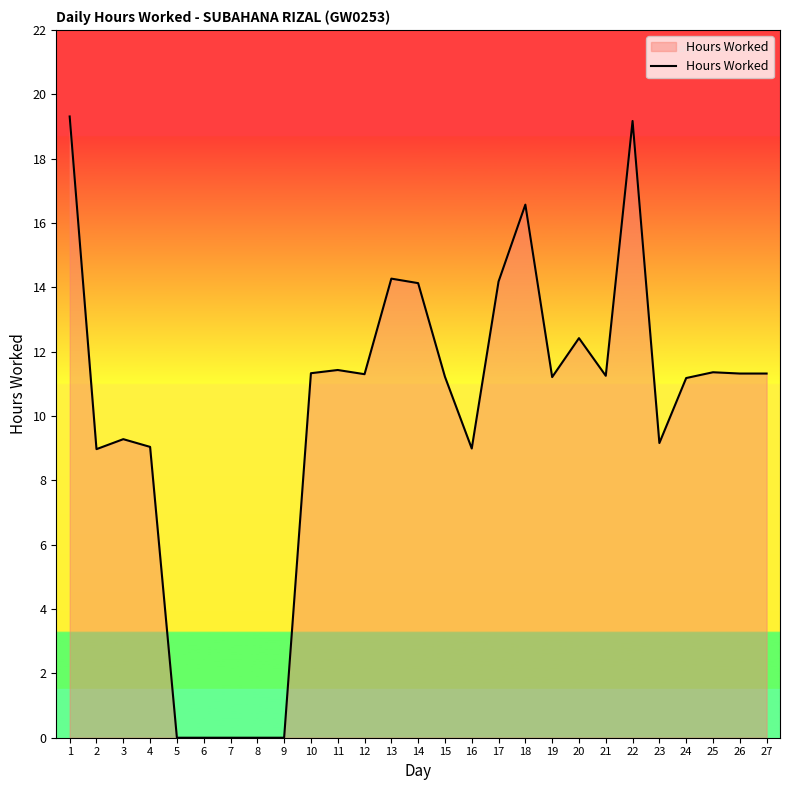

At which category does the data reach its first local peak?

3